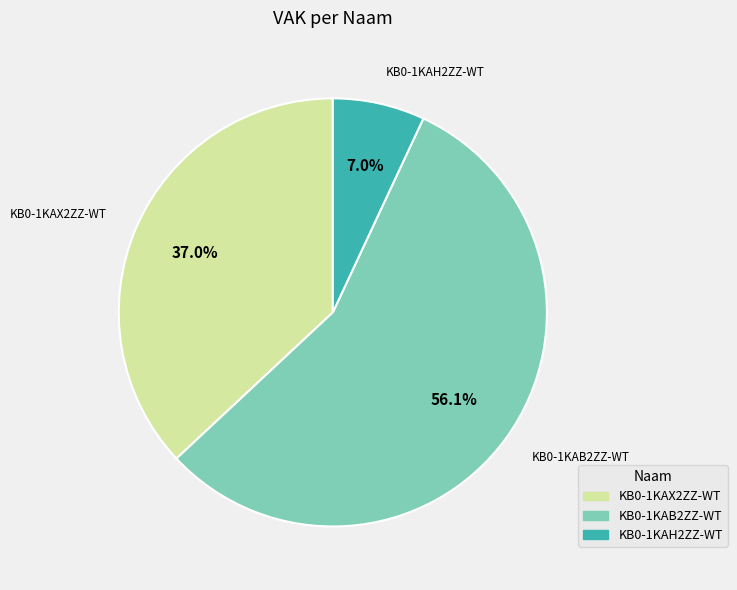

Is there a majority slice in this chart?

Yes